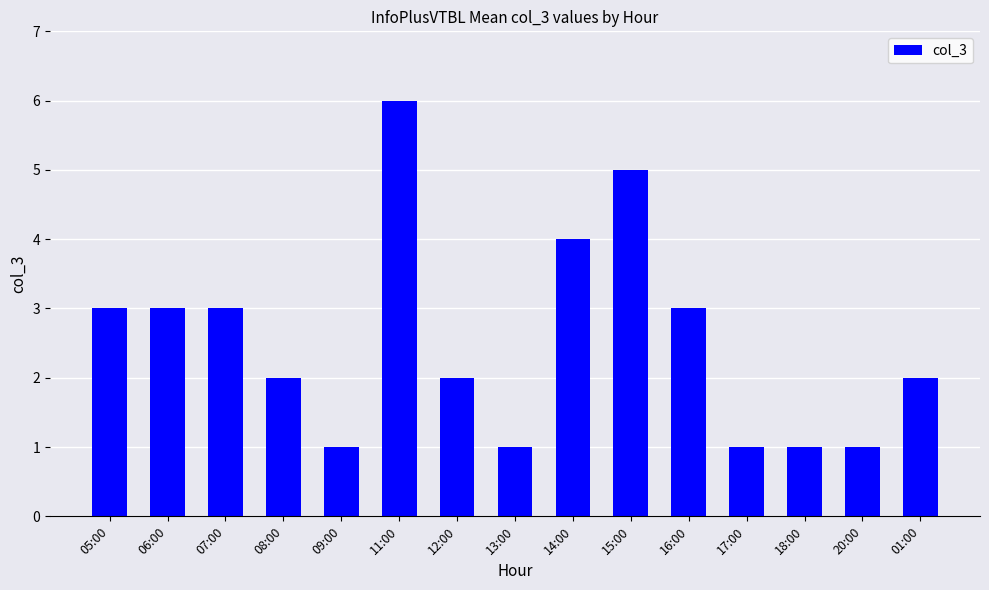

What is the sum of all values?

38